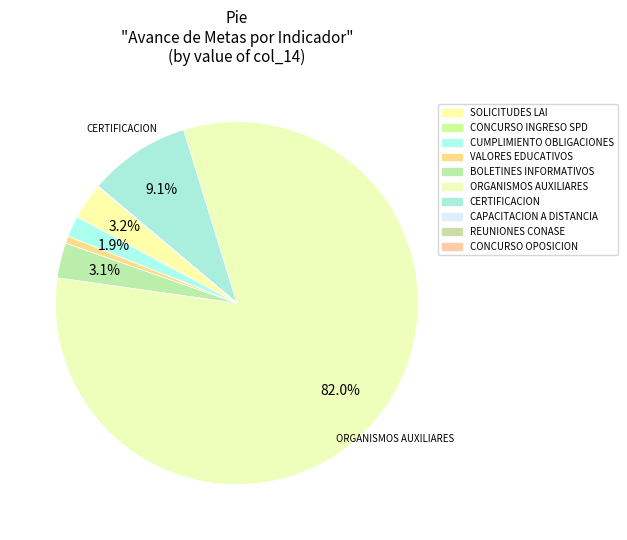

Is there a majority slice in this chart?

Yes